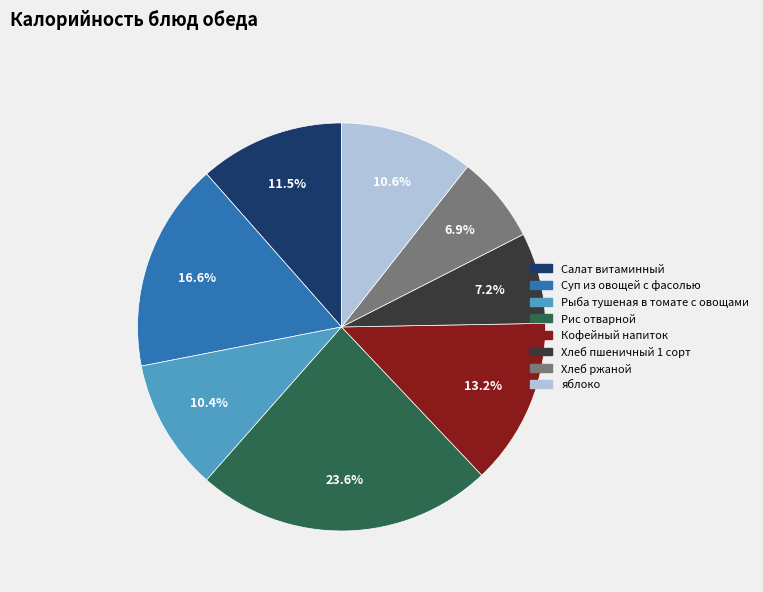

Approximately how many times larger is the value at Кофейный напиток compared to Рис отварной?

0.6